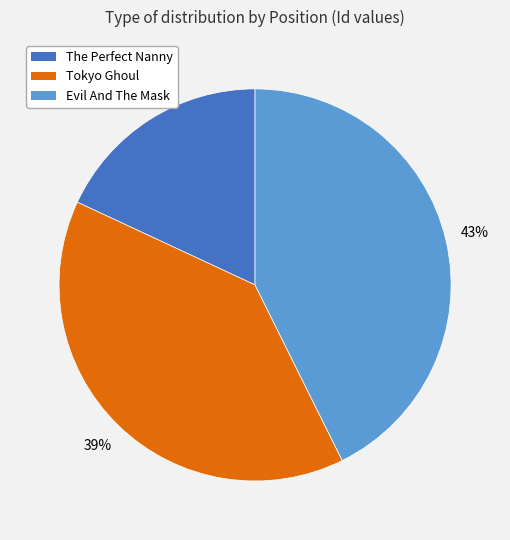

To the nearest percent, what is the average slice percentage?

33%